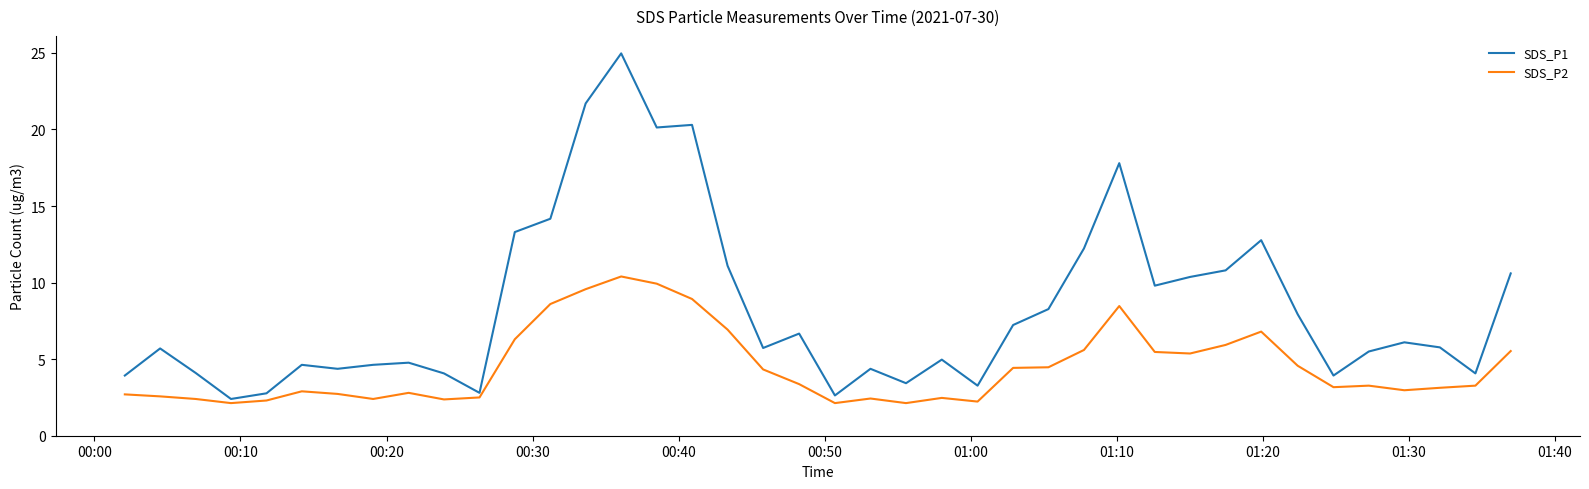

True or false: SDS_P1 and SDS_P2 intersect in this chart.

False